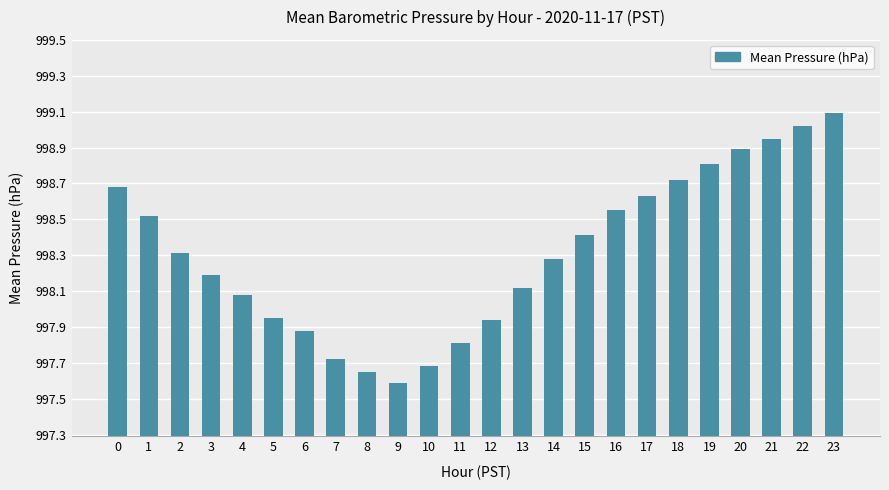

The value at 16 is 1442.0. True or false?

False